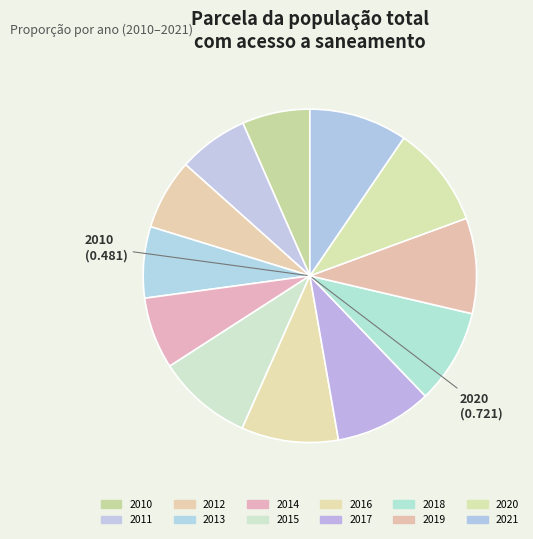

The 2010 slice represents 16% of the pie. True or false?

False